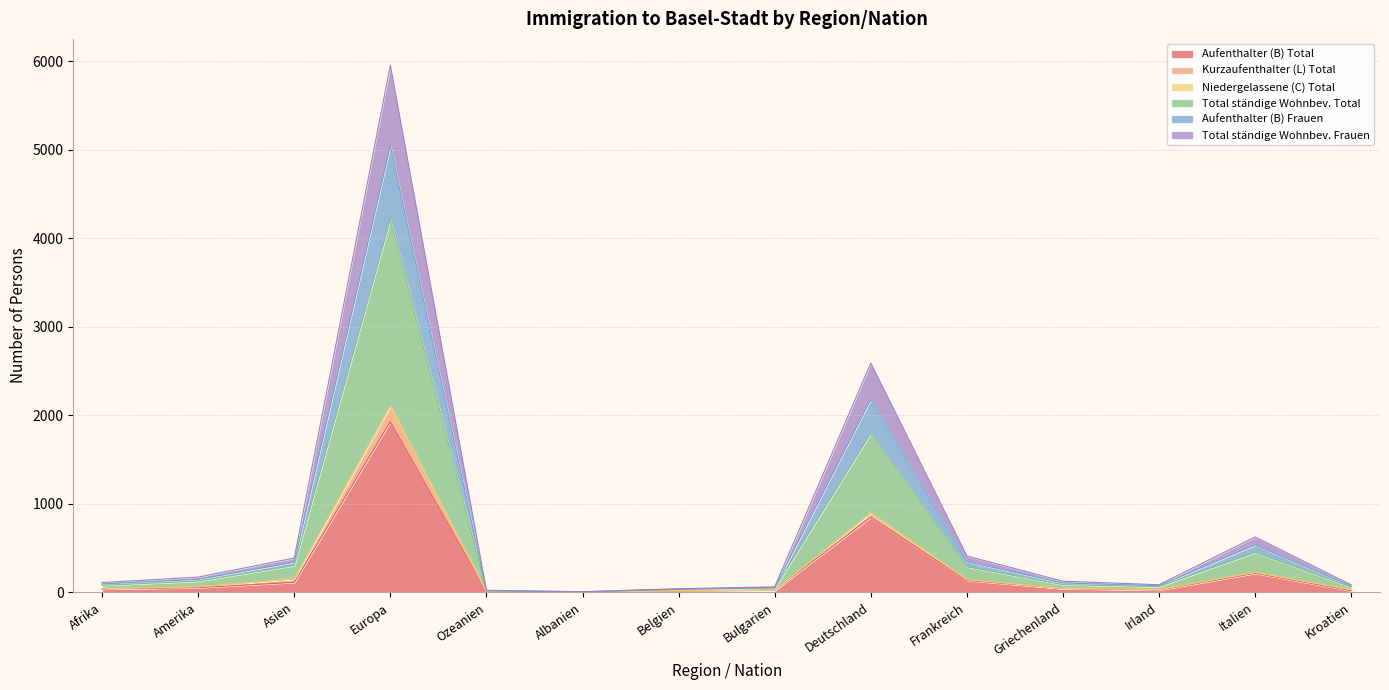

At which category does Aufenthalter (B) Frauen reach its first local peak?

Europa